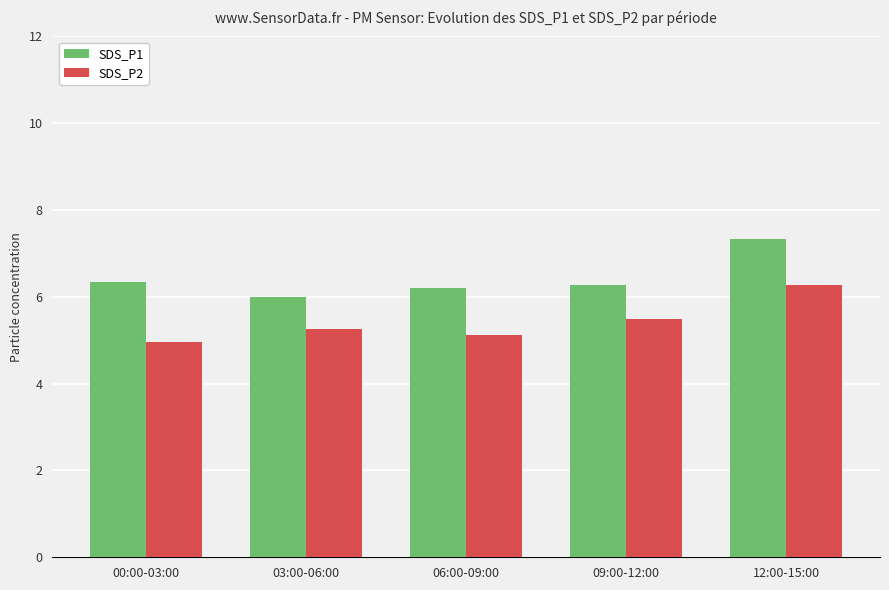

What is the sum of the SDS_P1 values at 12:00-15:00 and 03:00-06:00?

13.3